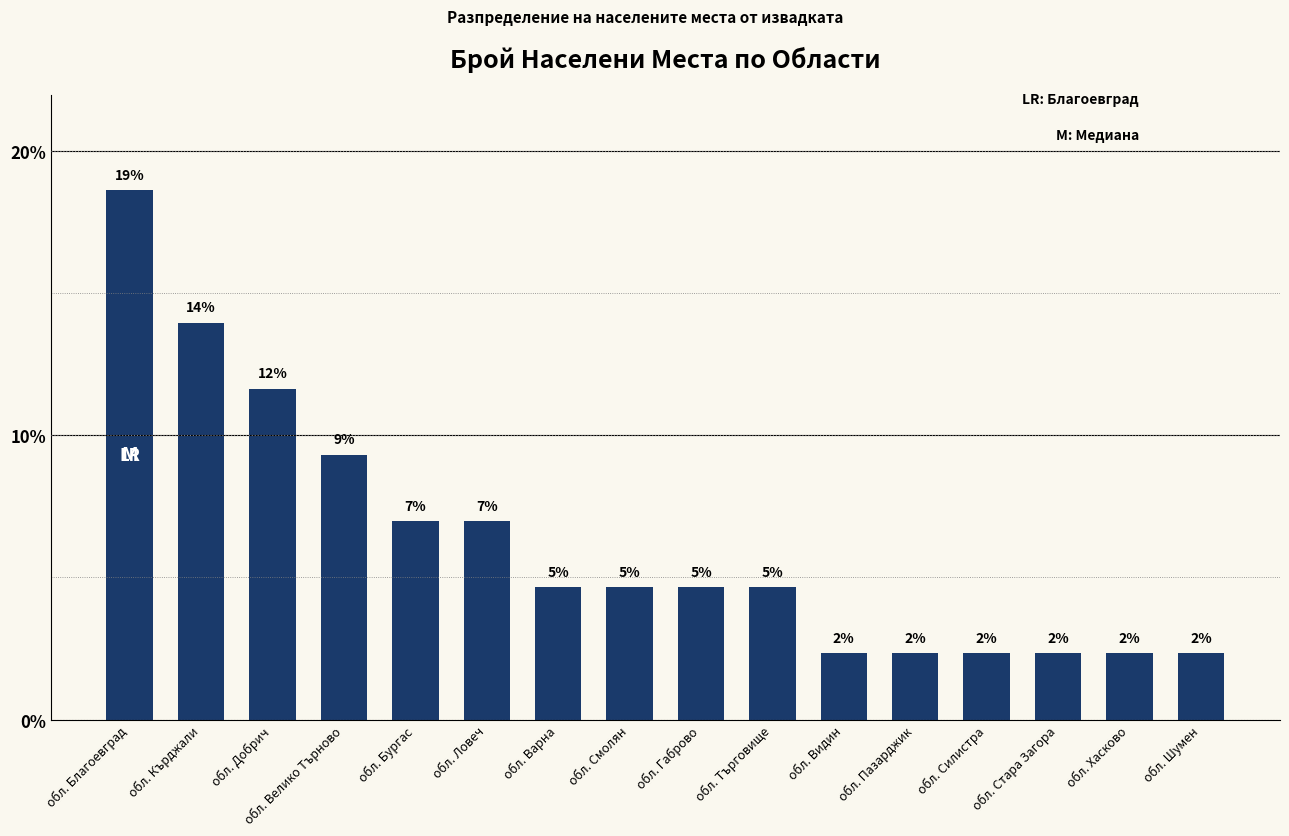

What position from the right is обл. Ловеч?

11